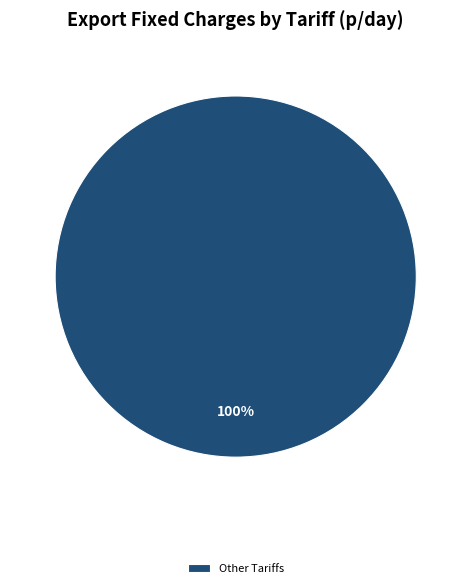

Is there any slice that represents more than half of the pie?

Yes